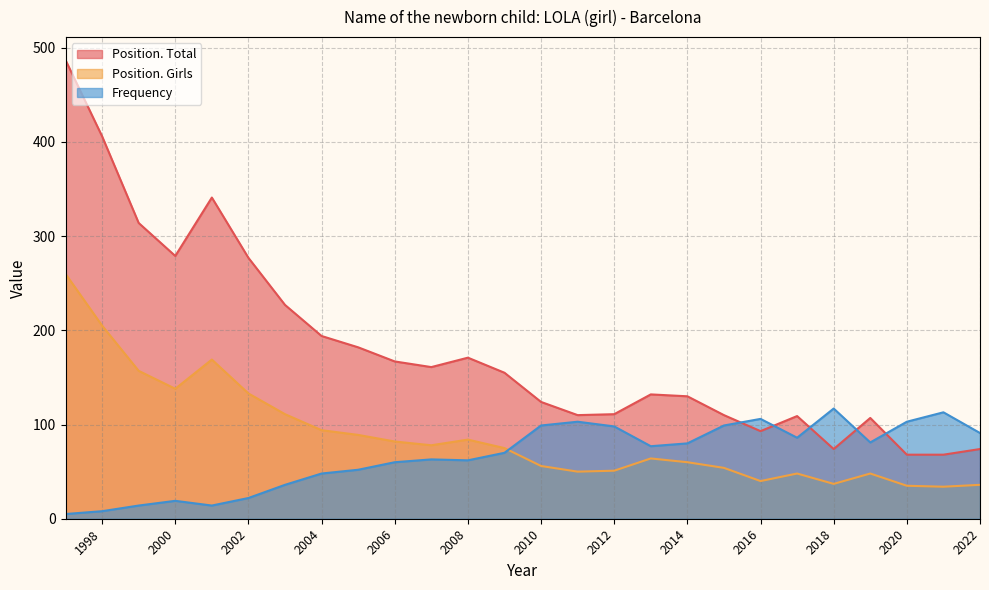

What is the approximate value of Frequency at 2003, to the nearest 10?

40